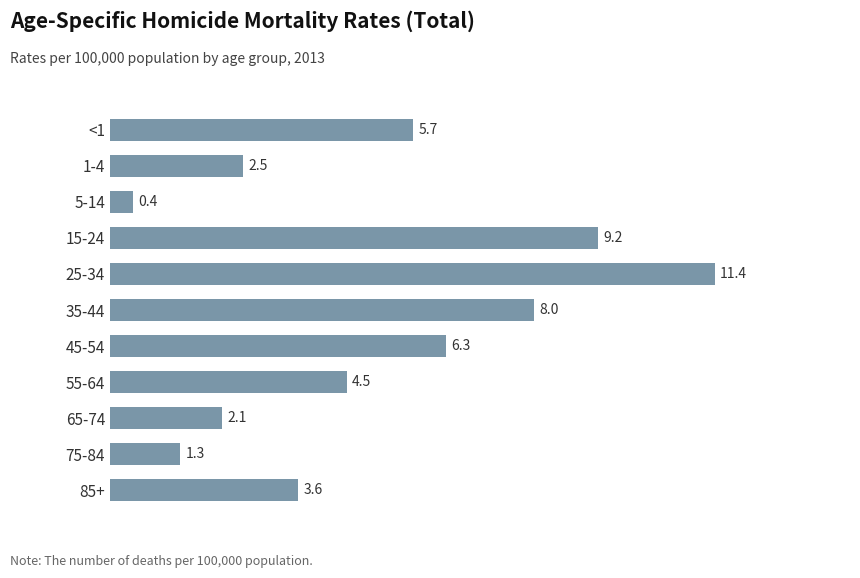

How many categories are shown in the chart?

11